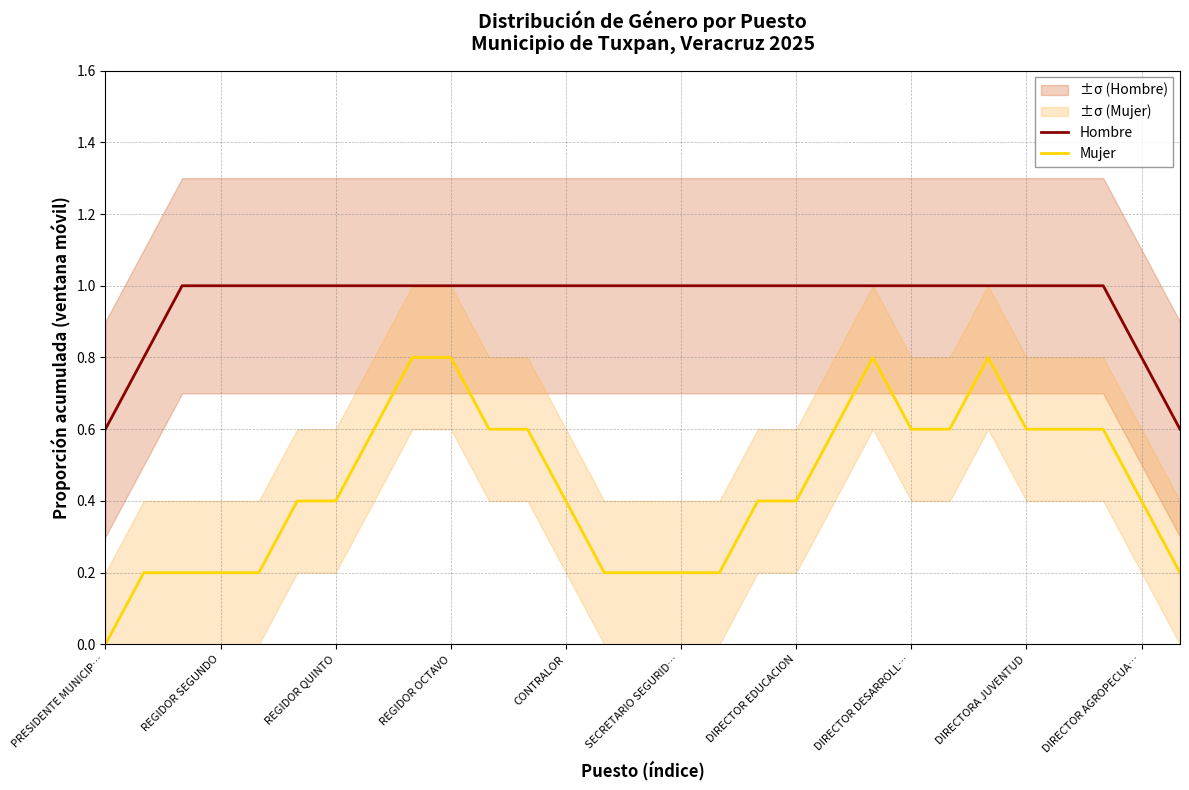

At which label is Mujer closest to 0?

PRESIDENTE MUNICIP…